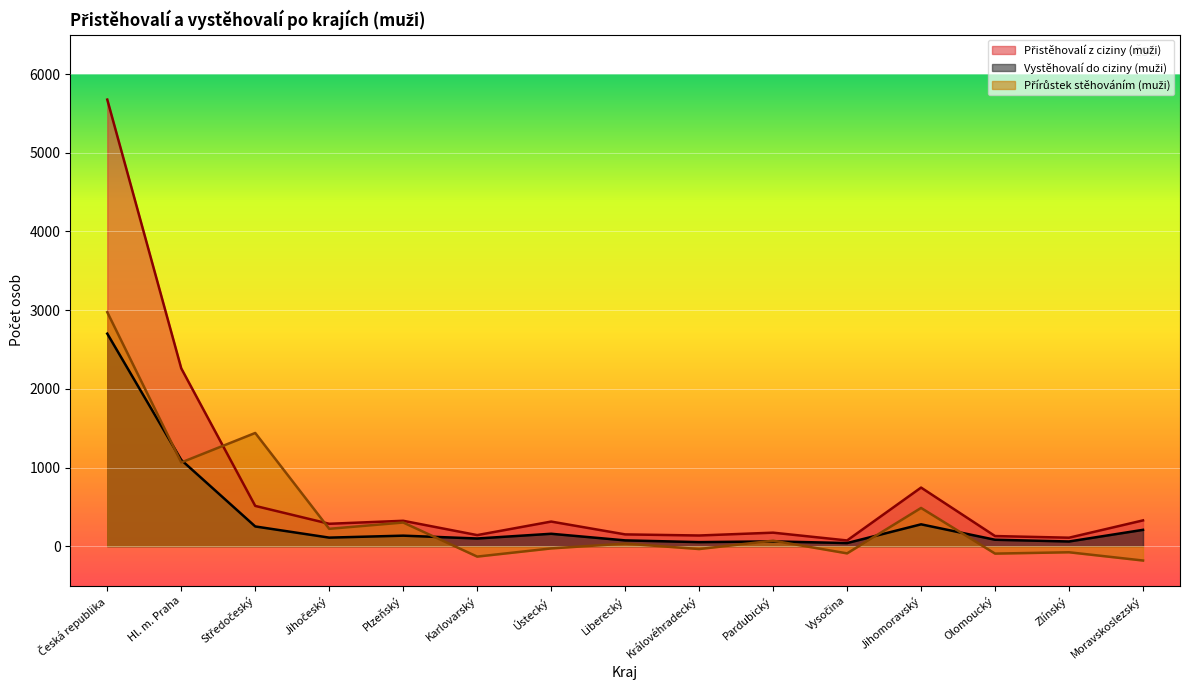

Where is Přírůstek stěhováním (muži) nearest to the value 1396?

Středočeský